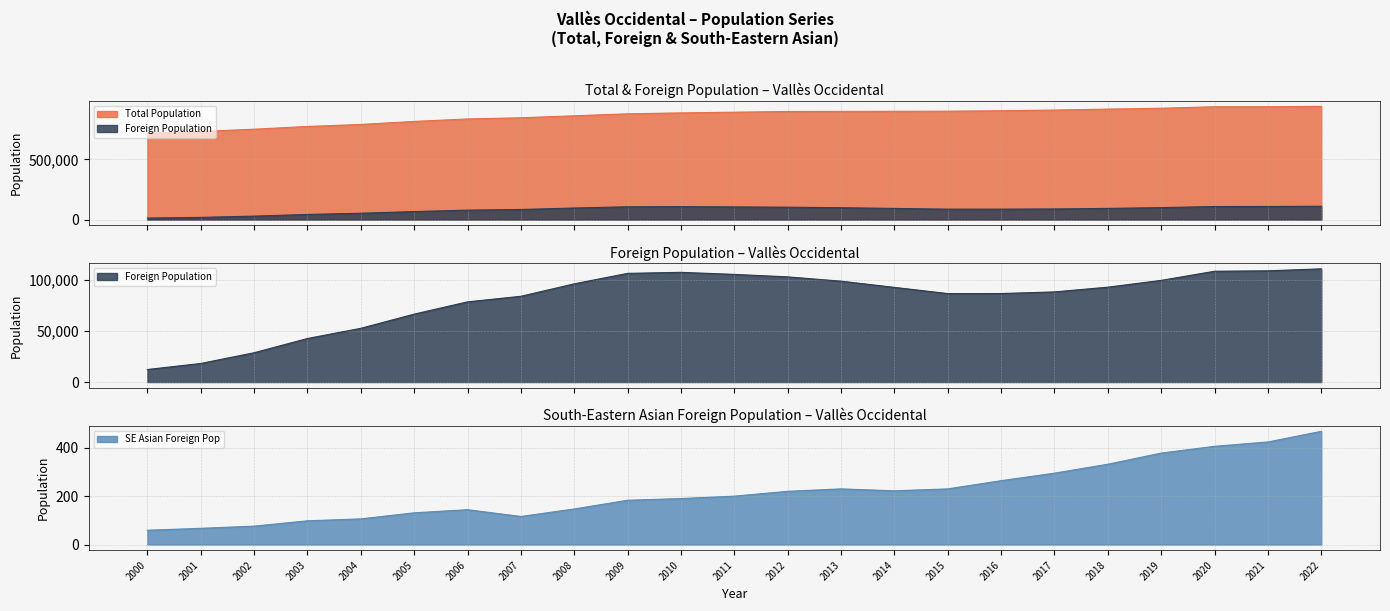

Count the number of categories in the chart.

23